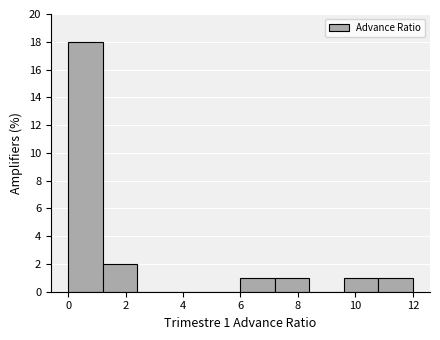

Over which range of the x-axis is the bar tallest?

0.0 to 1.2